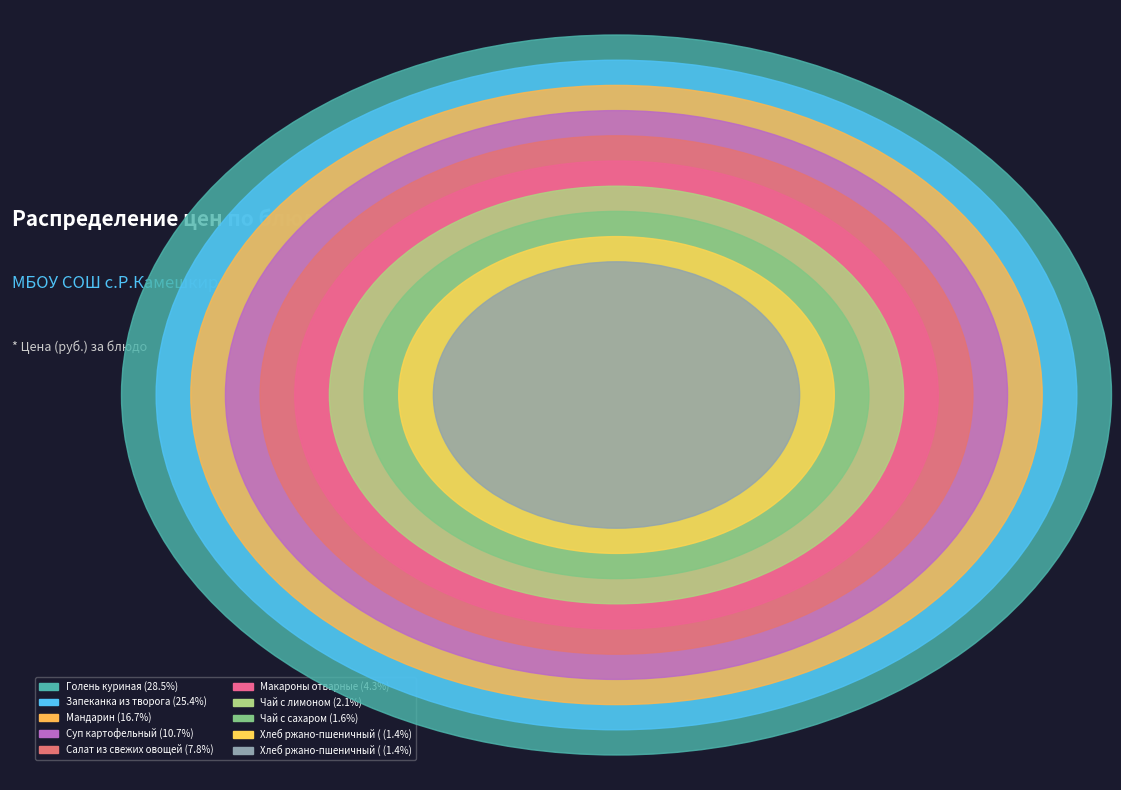

True or false: Хлеб ржано-пшеничный (черн.) accounts for 1% of the total.

True